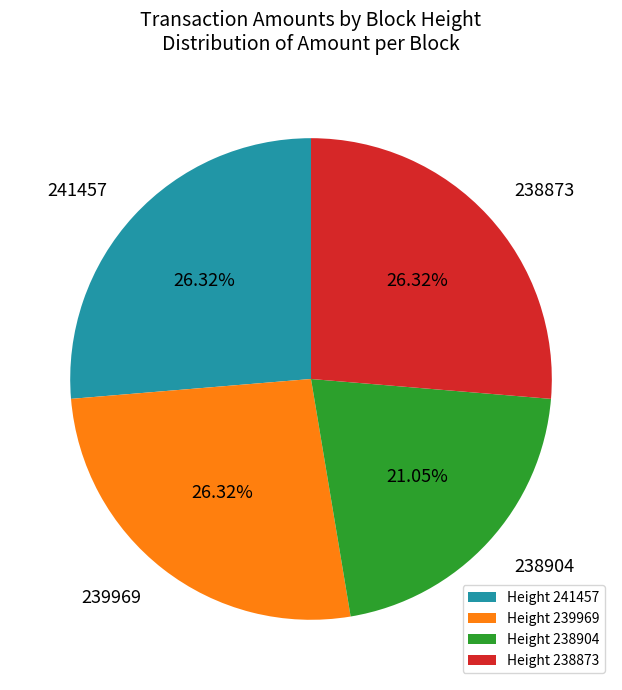

How many segments does this pie chart have?

4